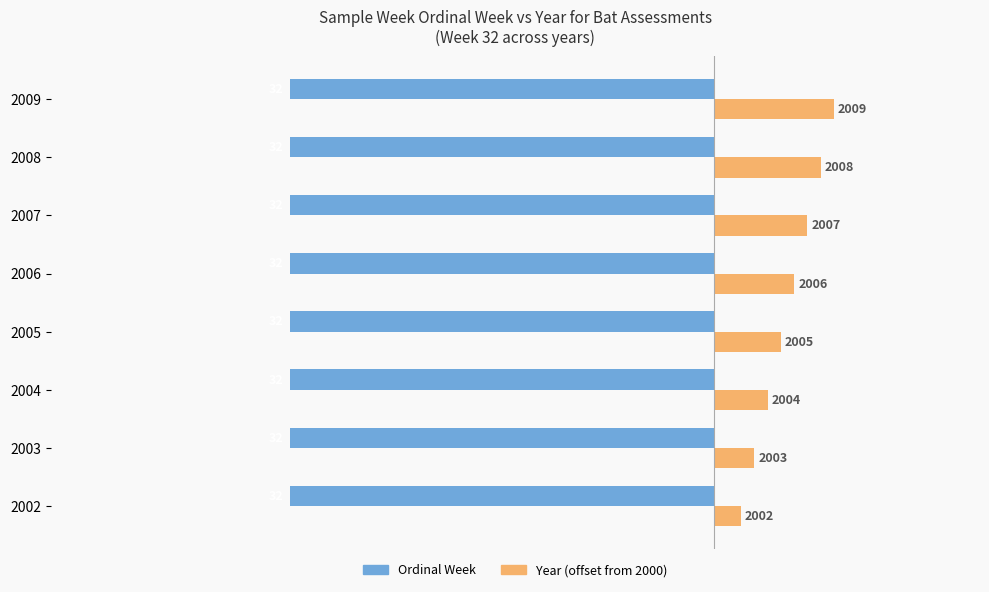

What are all the series names shown in the legend?

Ordinal Week, Year (offset from 2000)